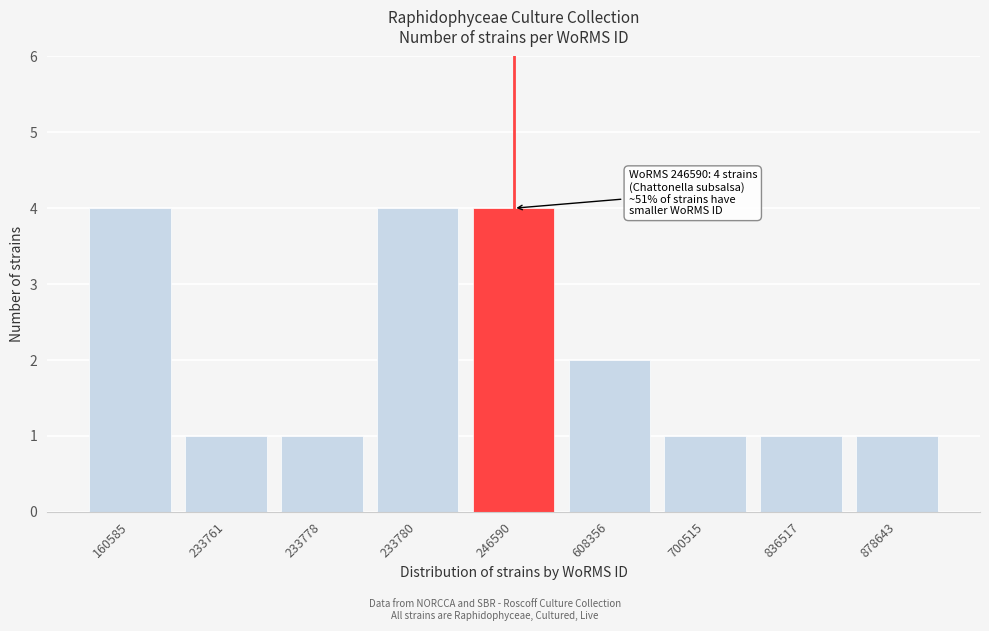

Reading left to right, what are all the values shown in this chart?

4	1	1	4	4	2	1	1	1